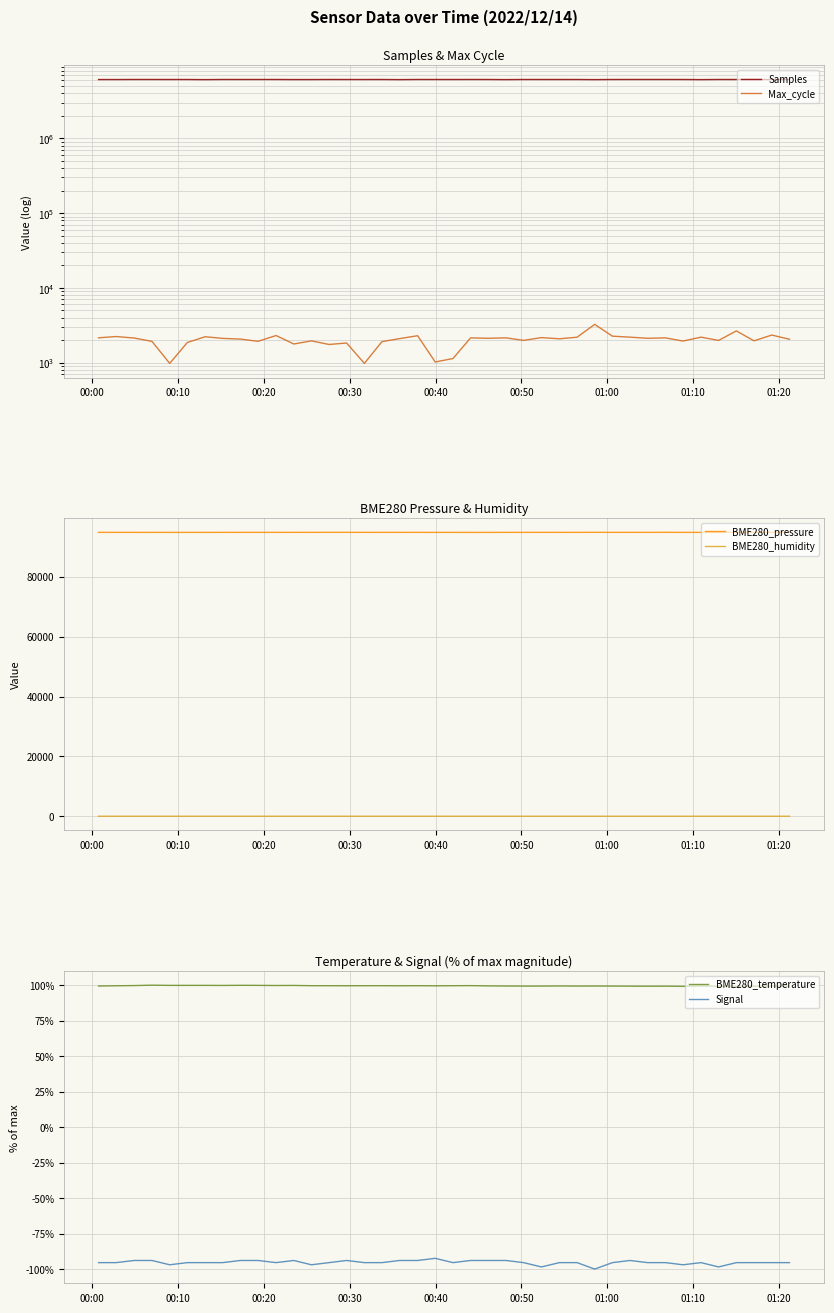

How many lines are shown in the chart?

6